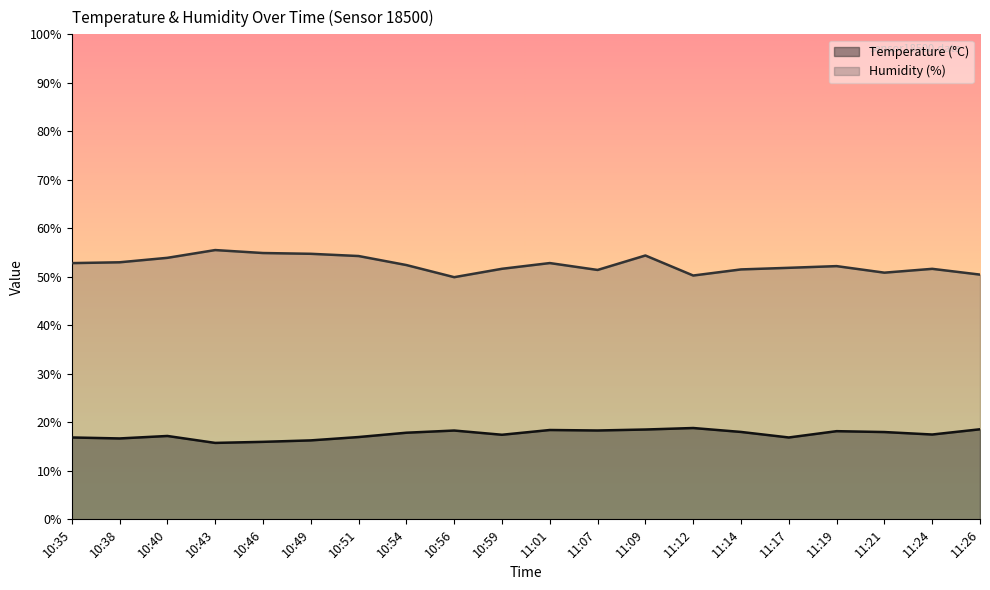

What value does the Temperature (°C) series have at 11:21?

18.0